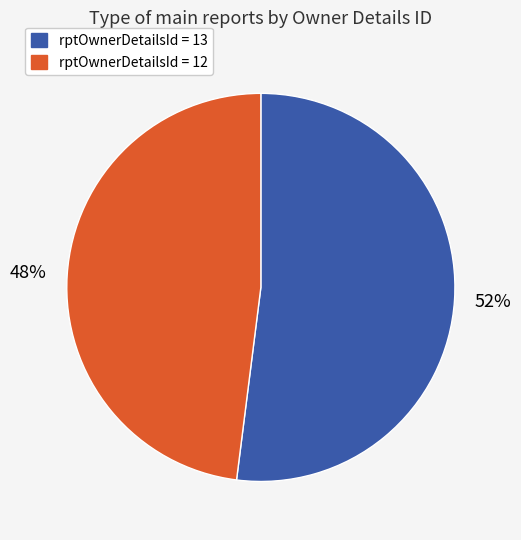

Does any single category account for the majority?

Yes